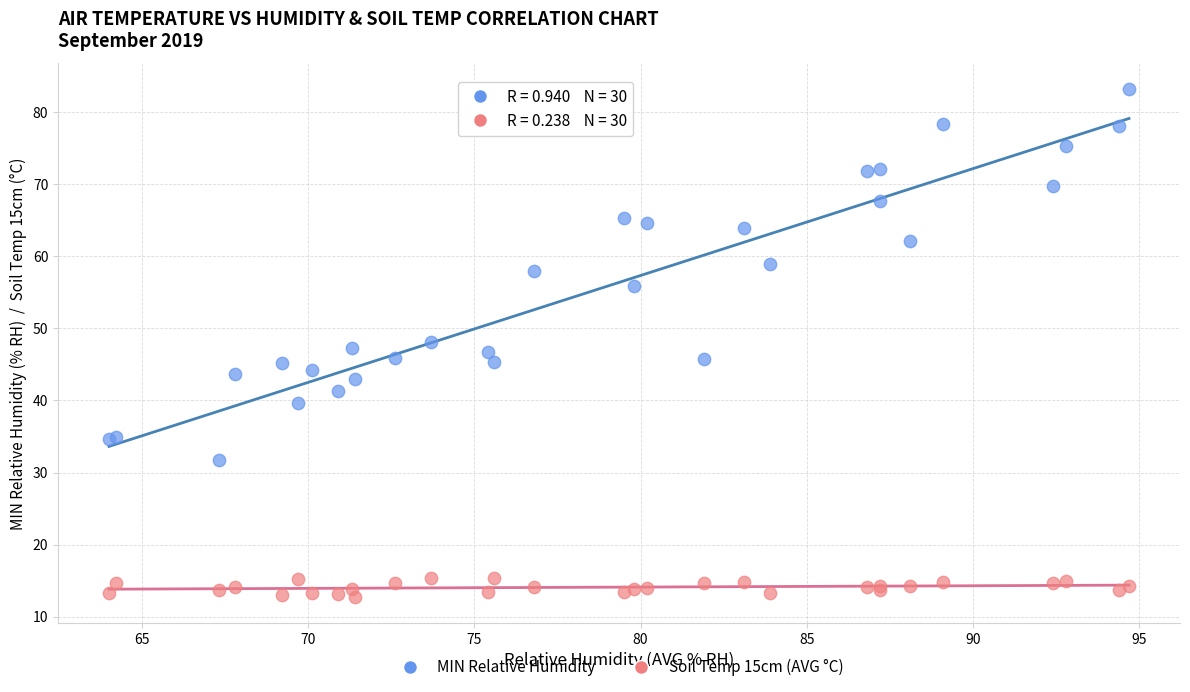

Which series contains the highest Y value?

MIN Relative Humidity